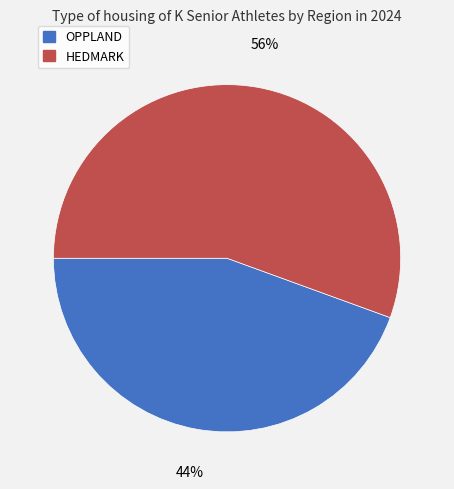

What percentage is the OPPLAND slice, to the nearest percent?

44%